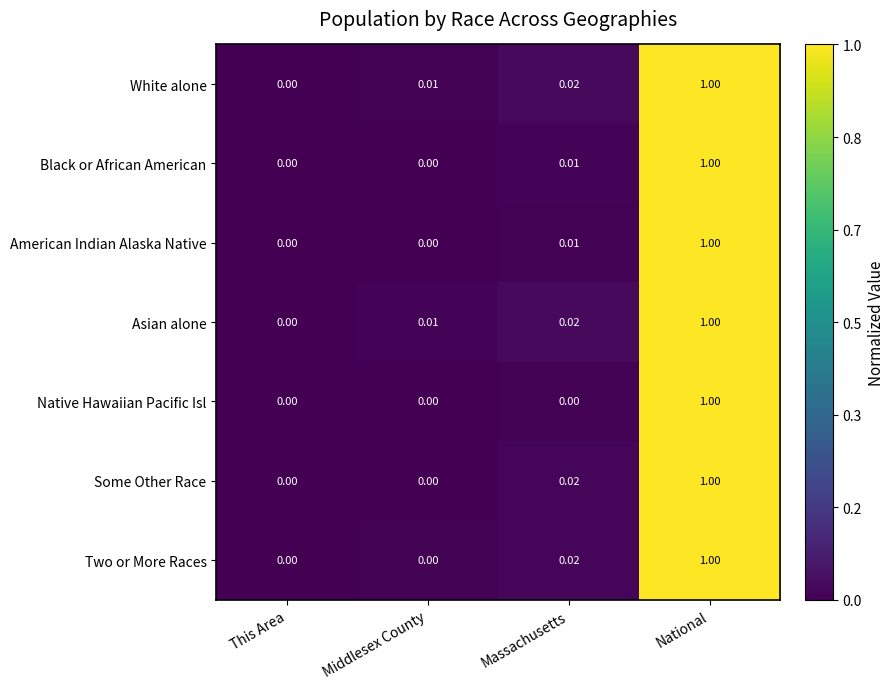

At which label is White alone closest to 0?

This Area